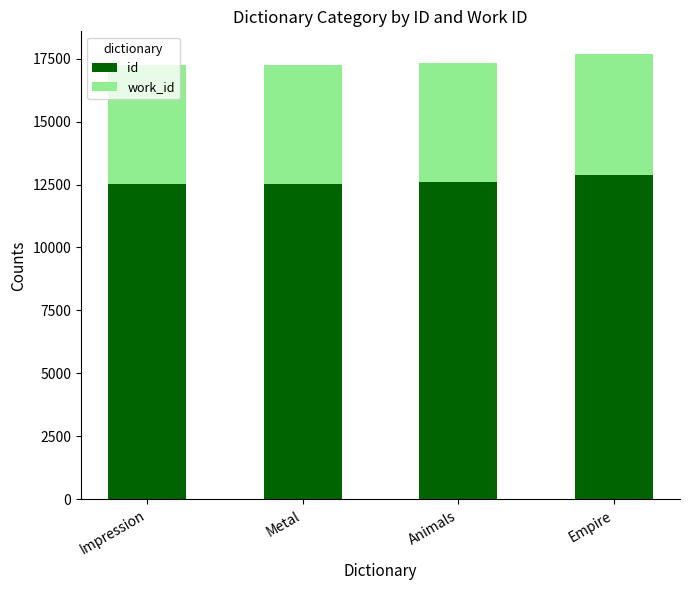

How many bars are there in total?

4